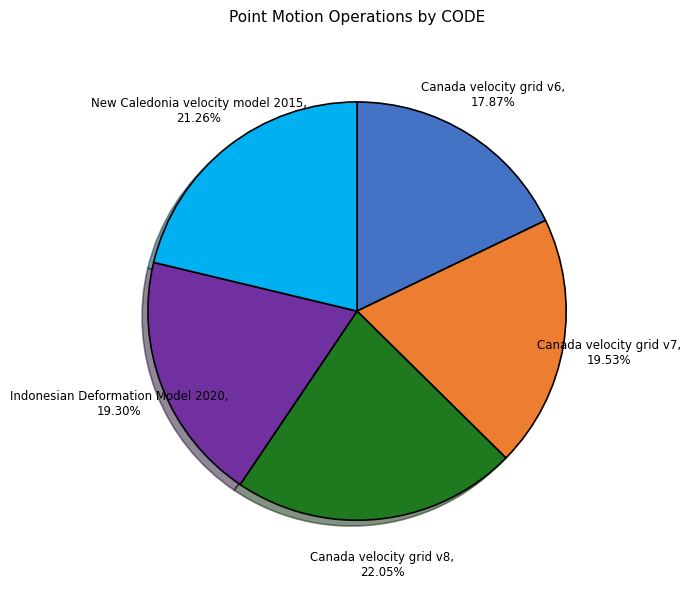

What is the largest slice in the pie chart?

Canada velocity grid v8